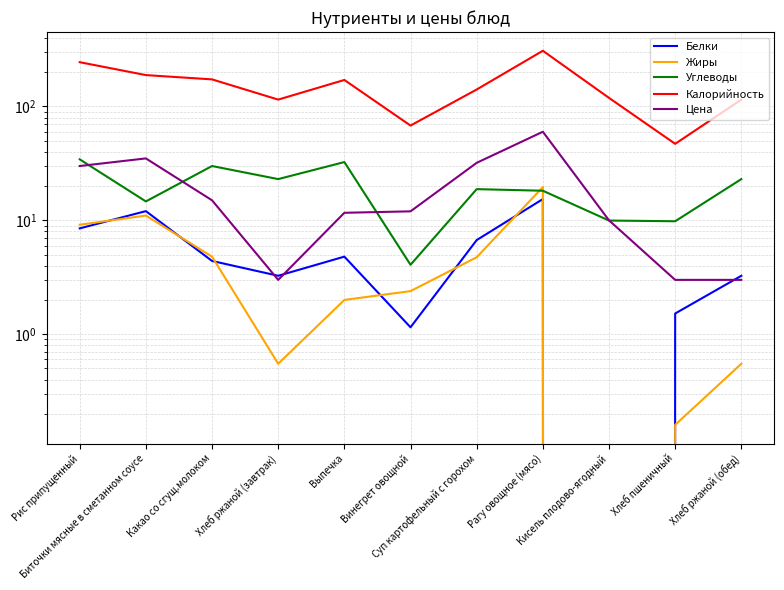

In Цена, how many points are higher than both neighbors (excluding endpoints)?

2